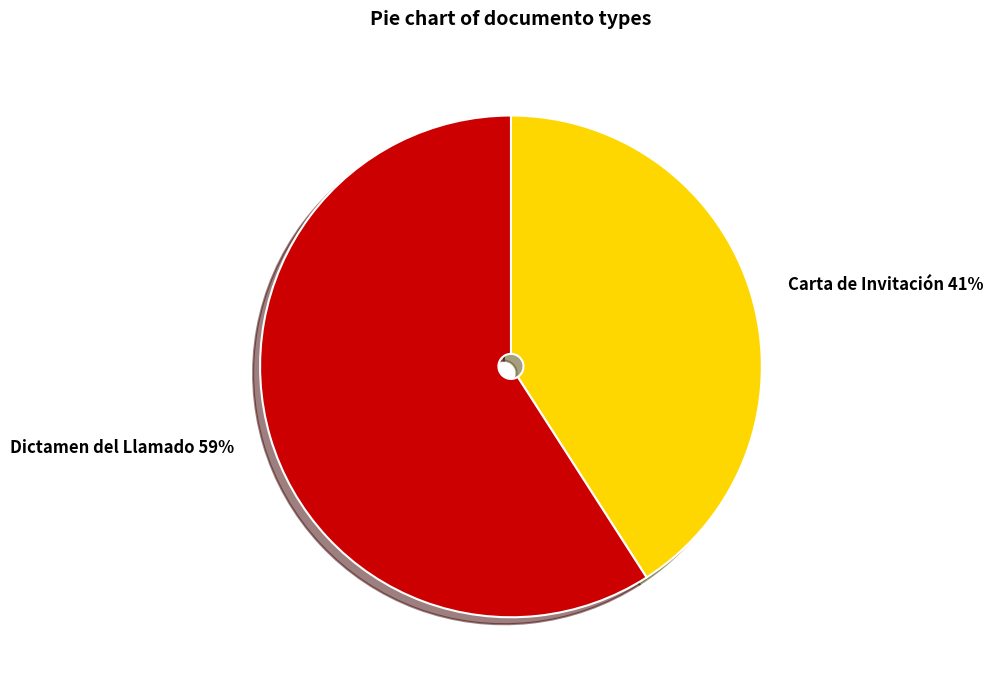

What is the majority slice?

Dictamen del Llamado